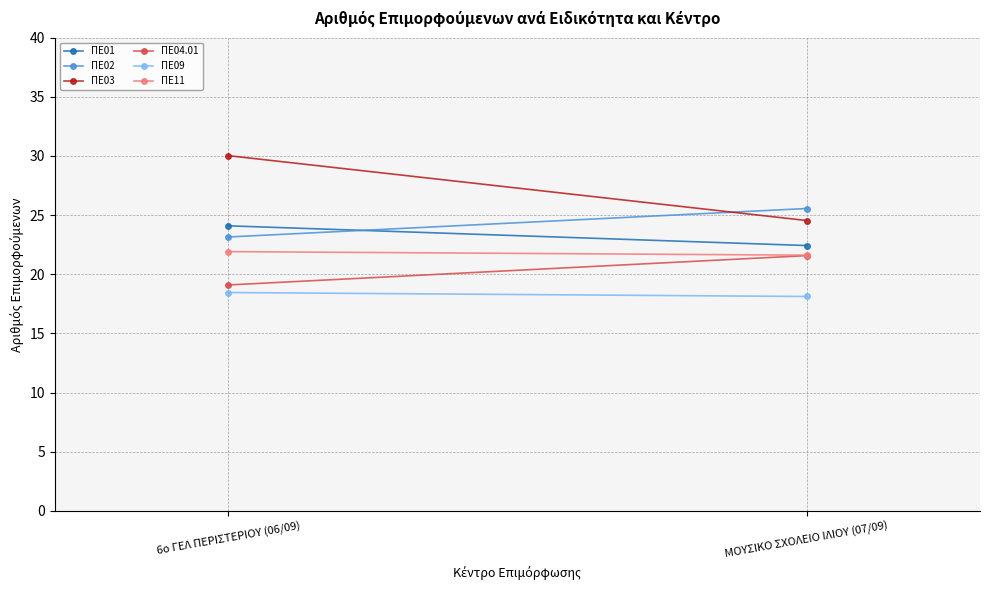

What is the label of the 1st point from the right?

ΜΟΥΣΙΚΟ ΣΧΟΛΕΙΟ ΙΛΙΟΥ (07/09)